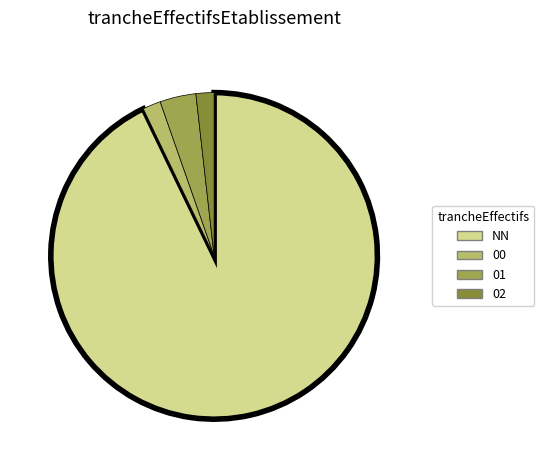

Is it true that 01 is 10% of the pie?

False